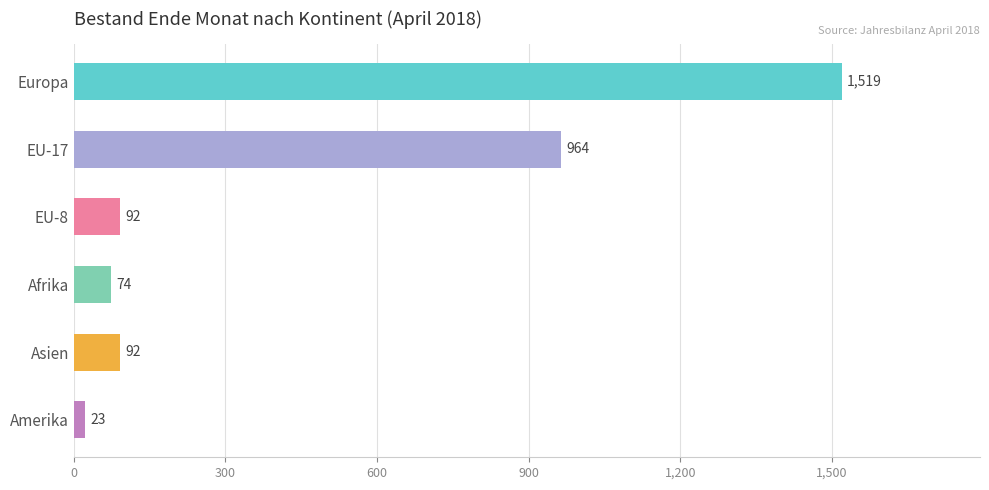

Is it true that the value at EU-8 is 92?

True